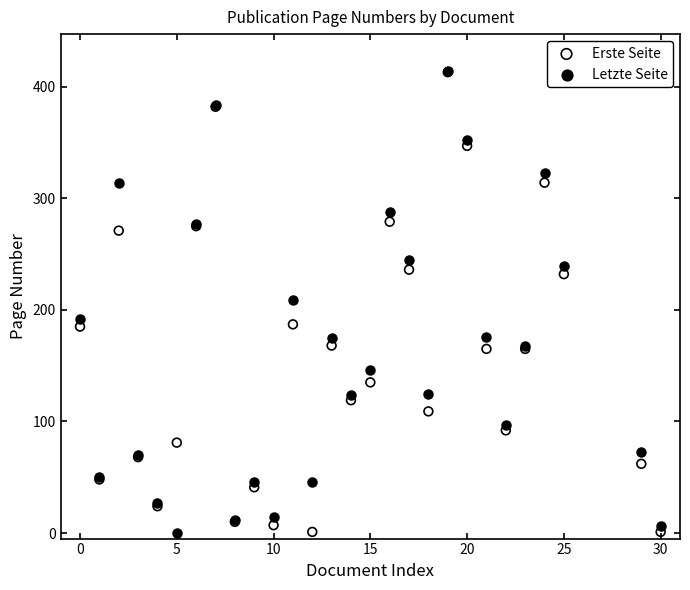

What are all the series names shown in the legend?

Erste Seite, Letzte Seite